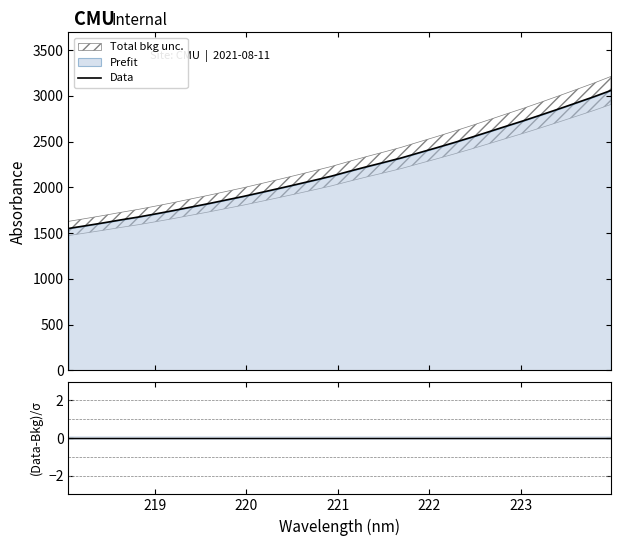

True or false: Residuals and Data intersect in this chart.

False